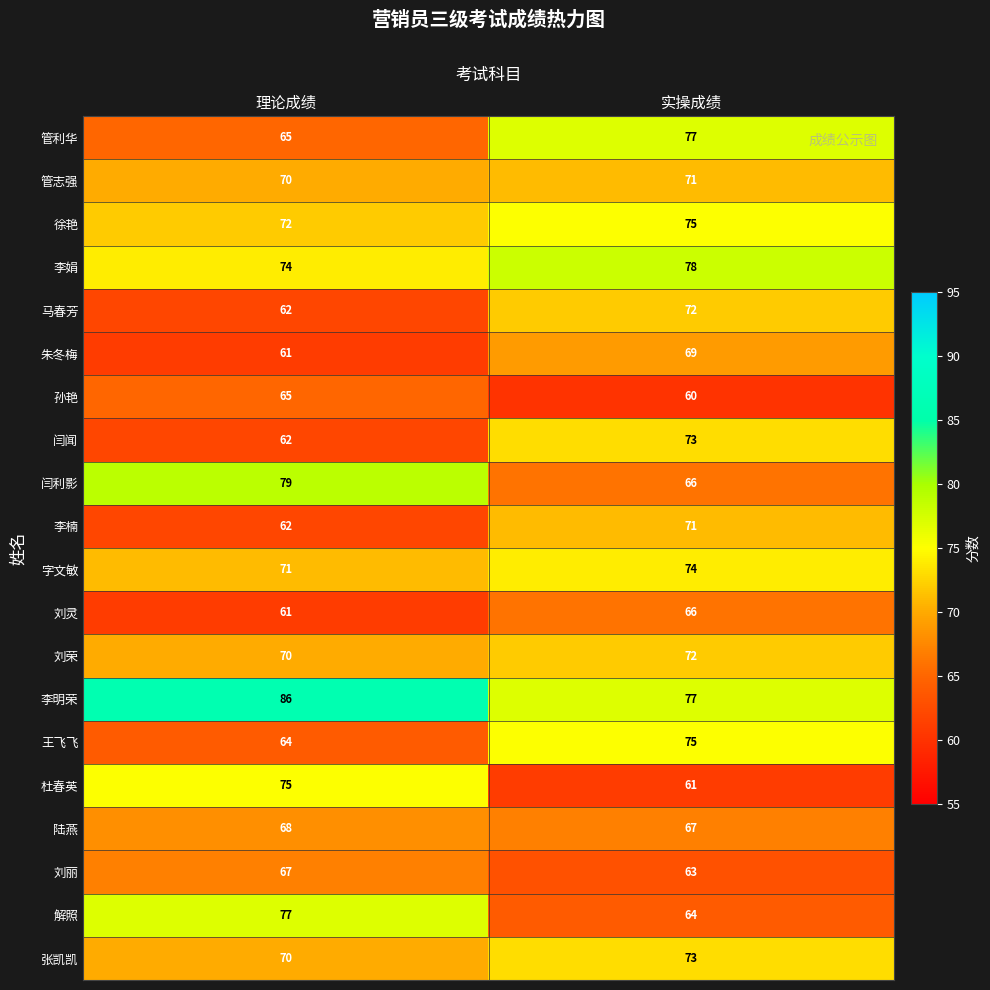

Which label corresponds to the largest value in the chart?

理论成绩